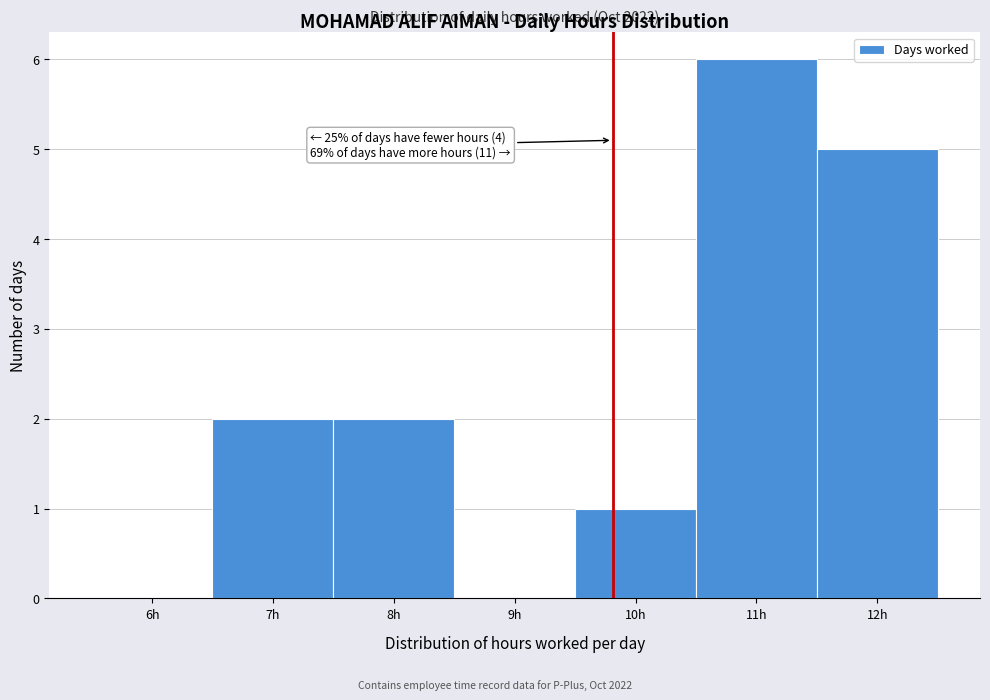

Reading right to left, what are all the values shown in this chart?

12h=5	11h=6	10h=1	9h=0	8h=2	7h=2	6h=0